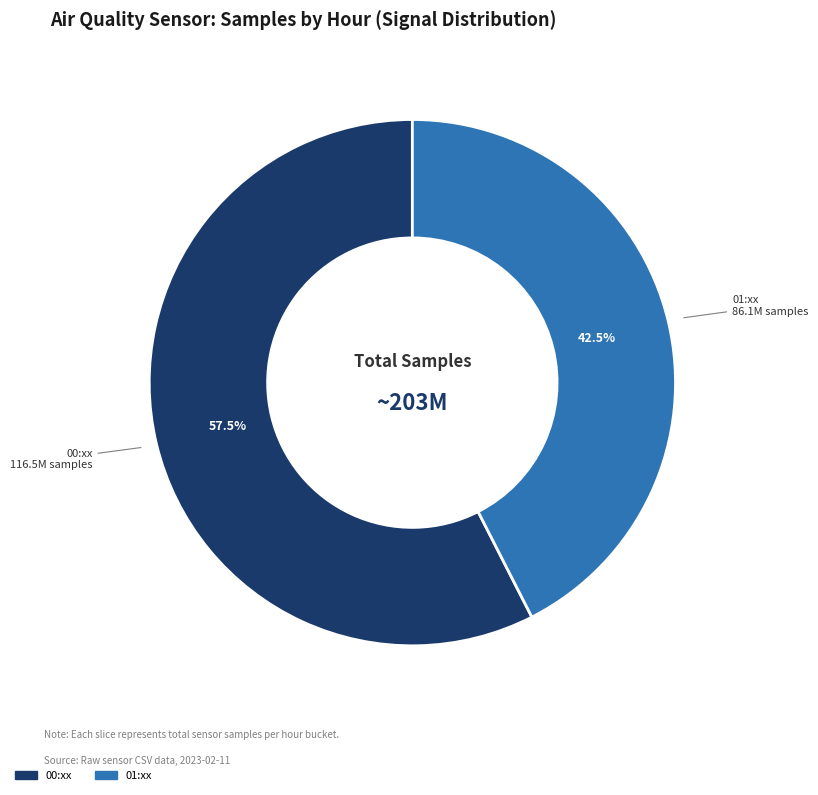

Is there any slice that represents more than half of the pie?

Yes